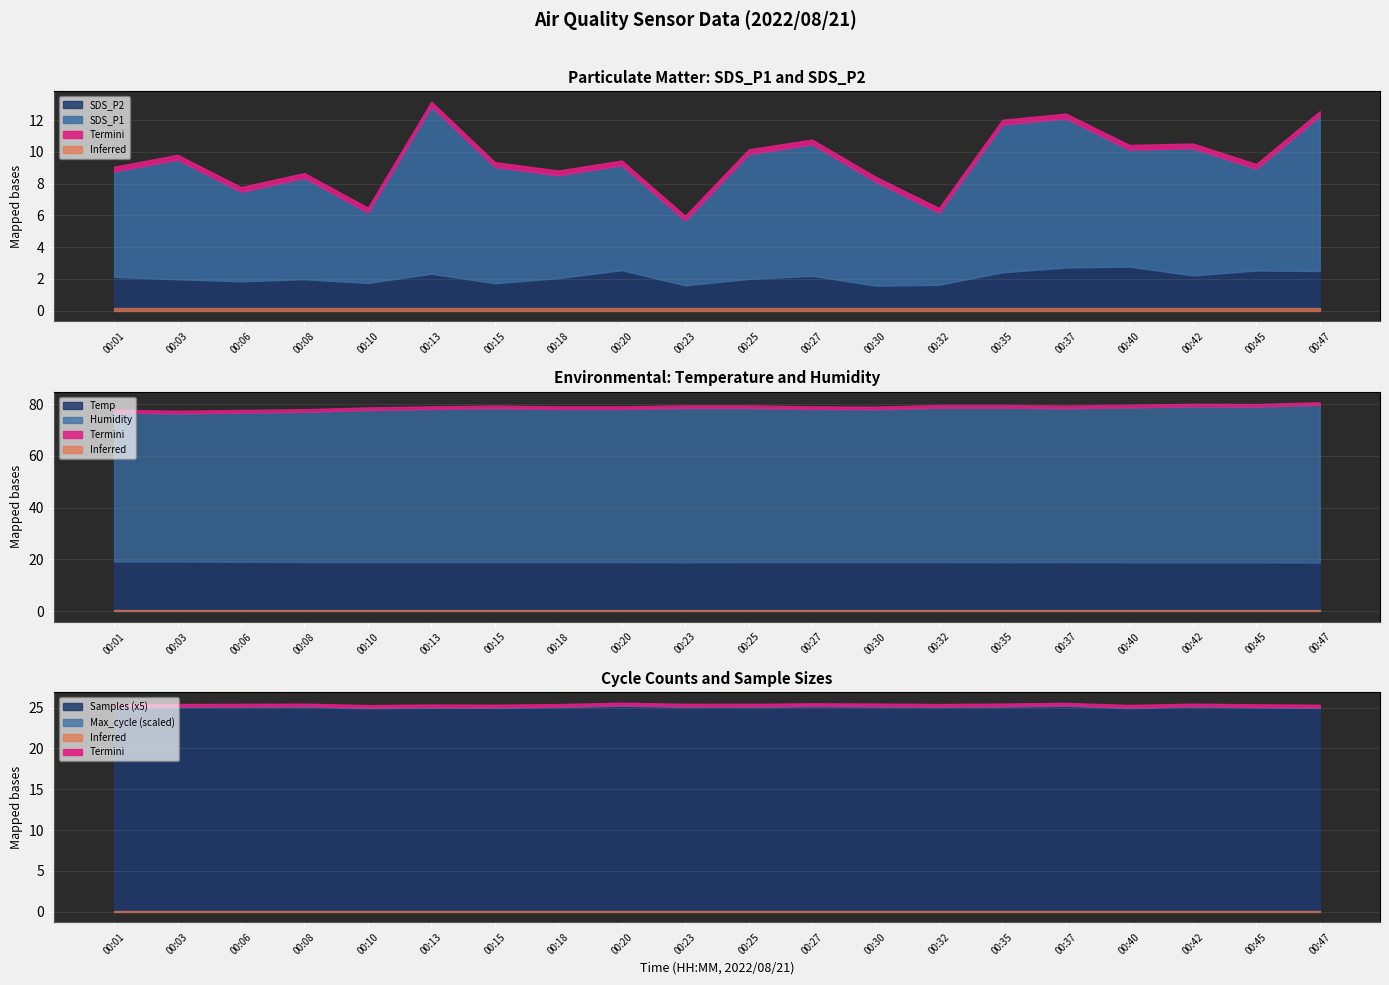

Between 00:13 and 00:47, which is larger?

00:13